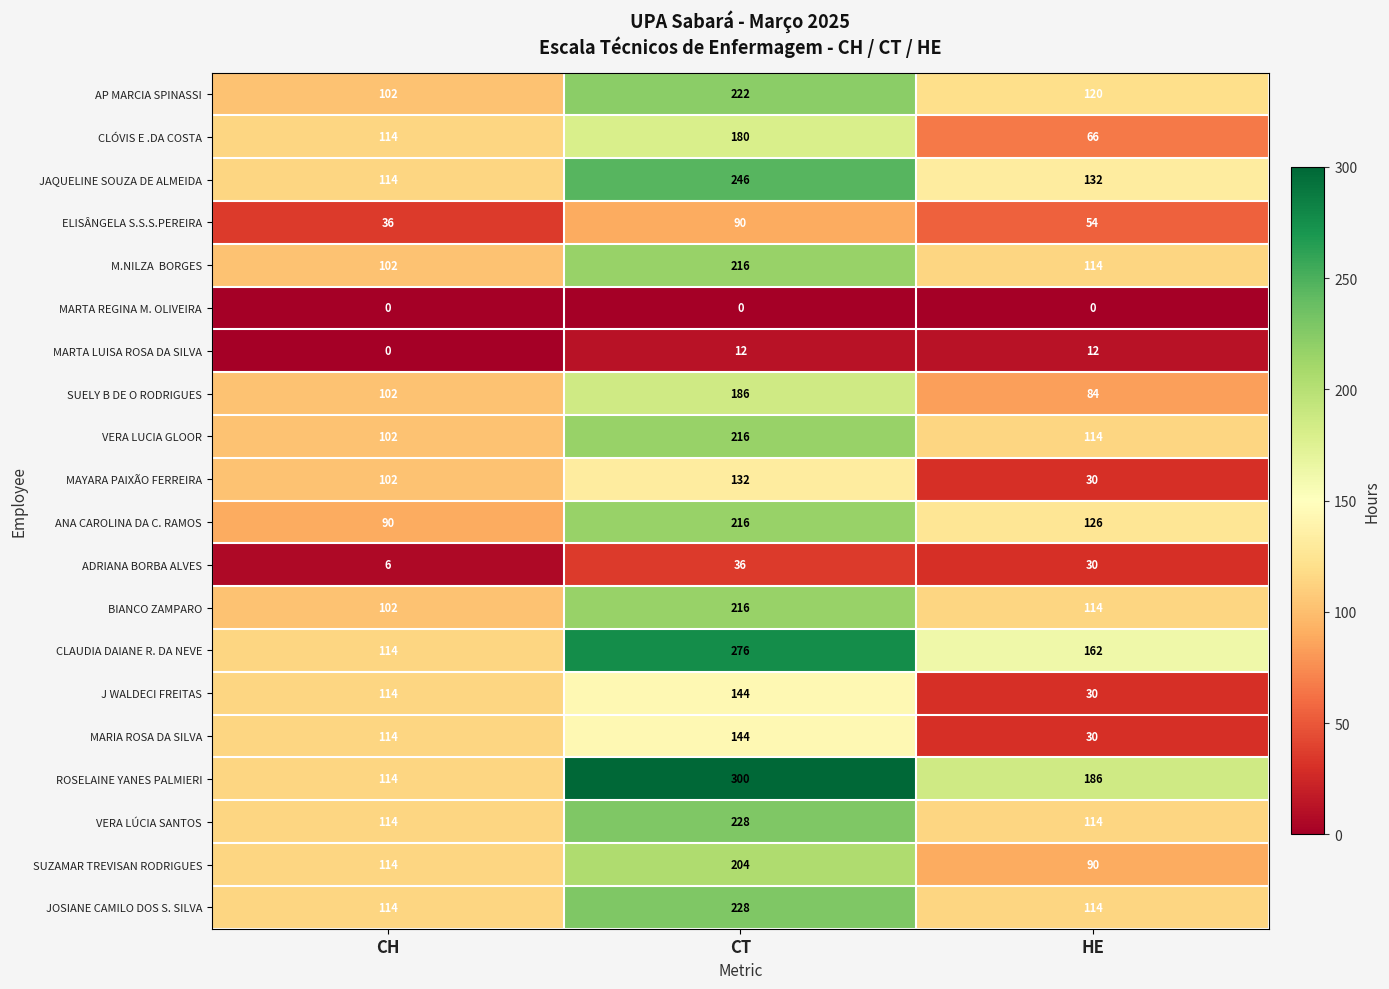

True or false: BIANCO ZAMPARO has a value of 114 at HE.

True